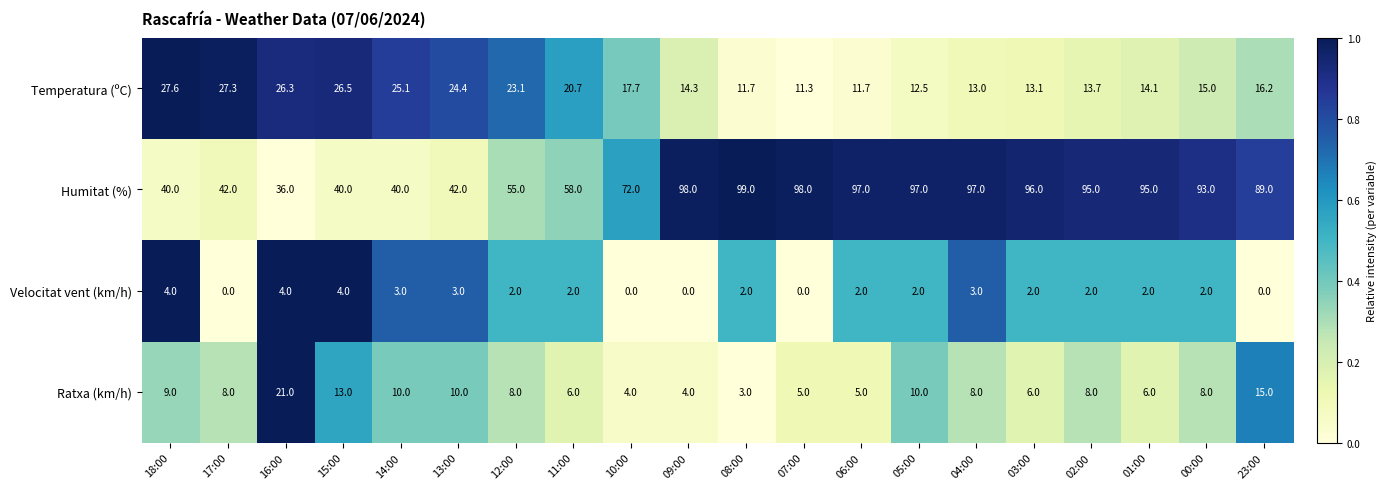

What is the spread (max minus min) of values at 02:00?

93.0